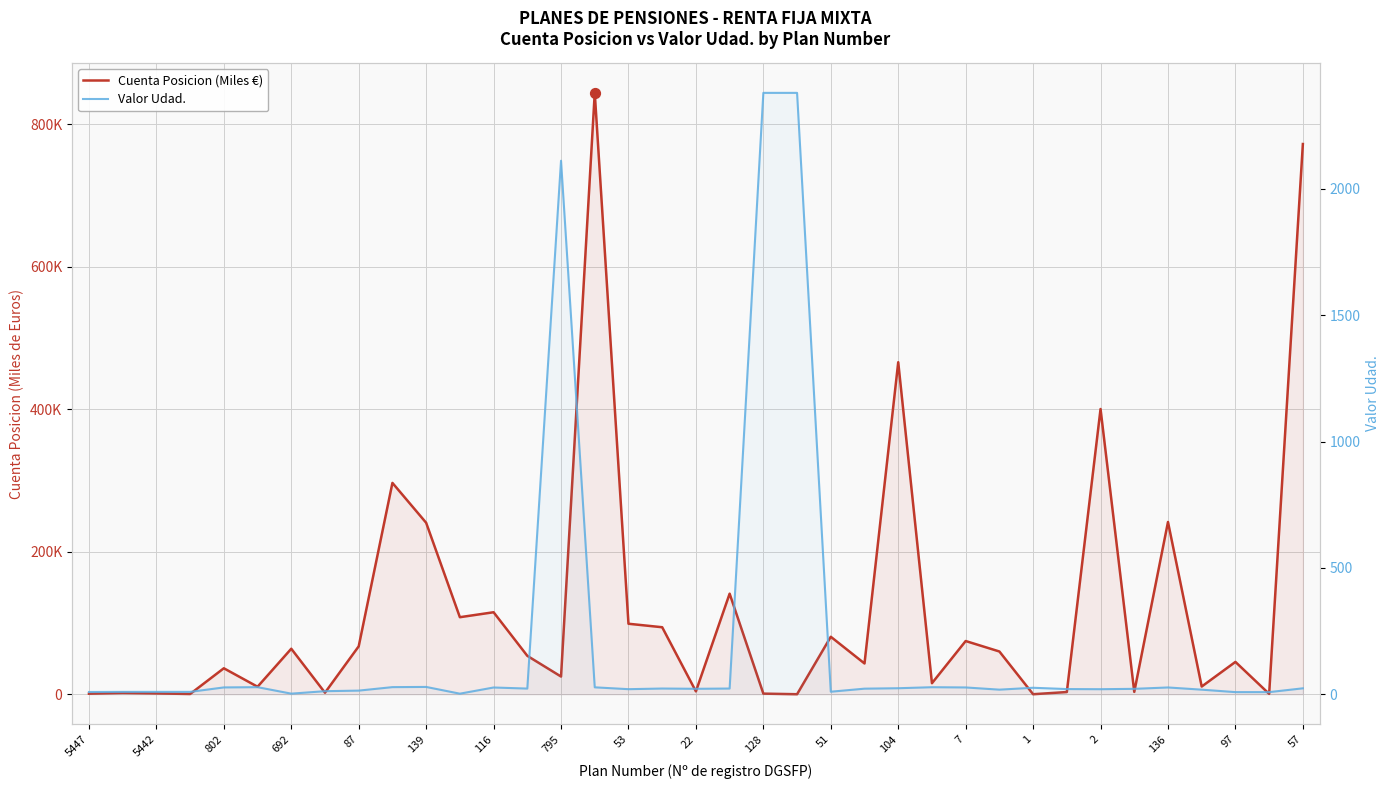

What are all the series names shown in the legend?

Cuenta Posicion (Miles €), Valor Udad.